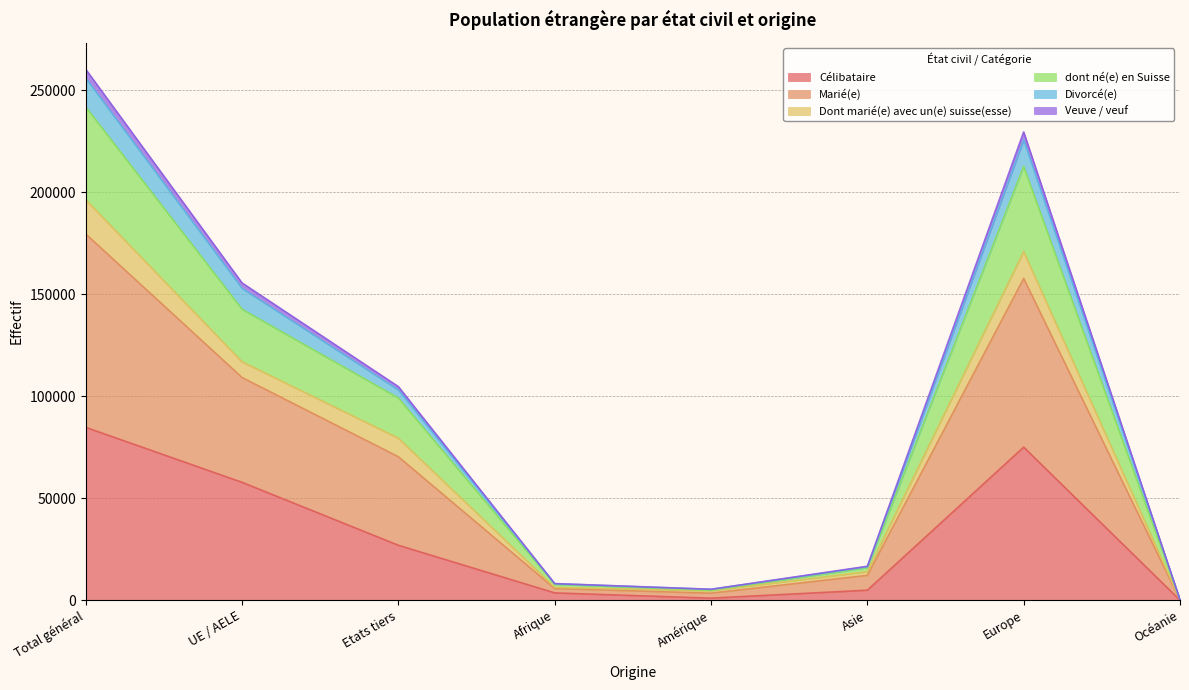

The value of Célibataire at UE / AELE is 57785. True or false?

True